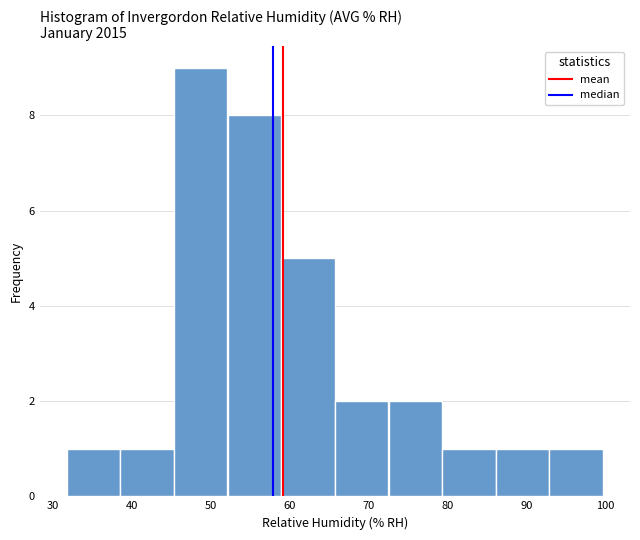

What is the height of the bar covering 52.1 to 58.9 on the x-axis? Neither the bar edges nor the heights are printed on the chart, so give them approximately, as read against the axes.

8